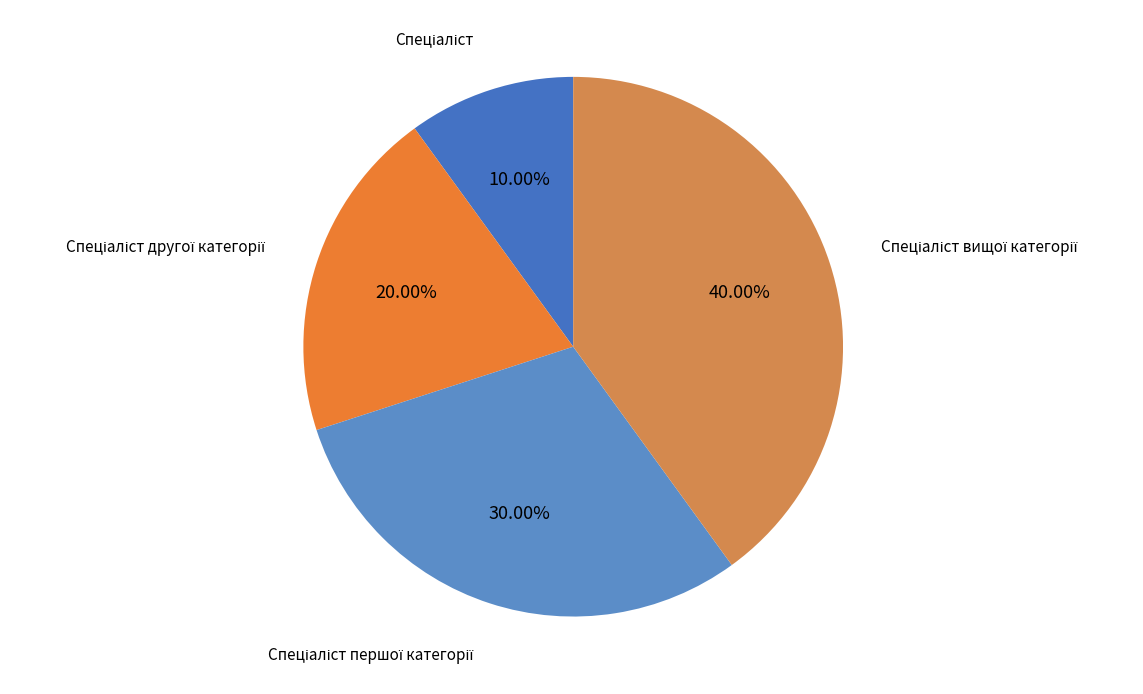

Is there a majority slice in this chart?

No